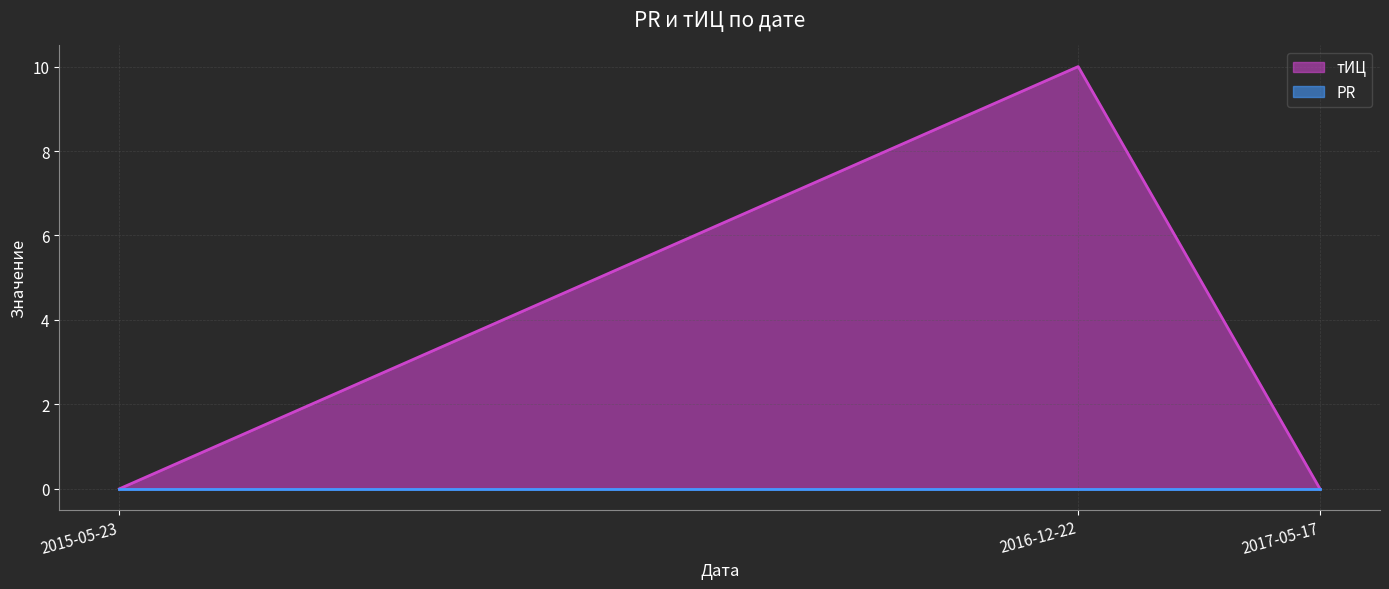

What is the change in value from 2015-05-23 to 2016-12-22?

+10